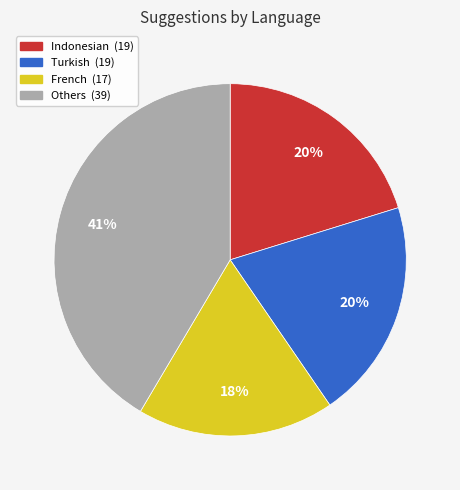

Is there a majority slice in this chart?

No